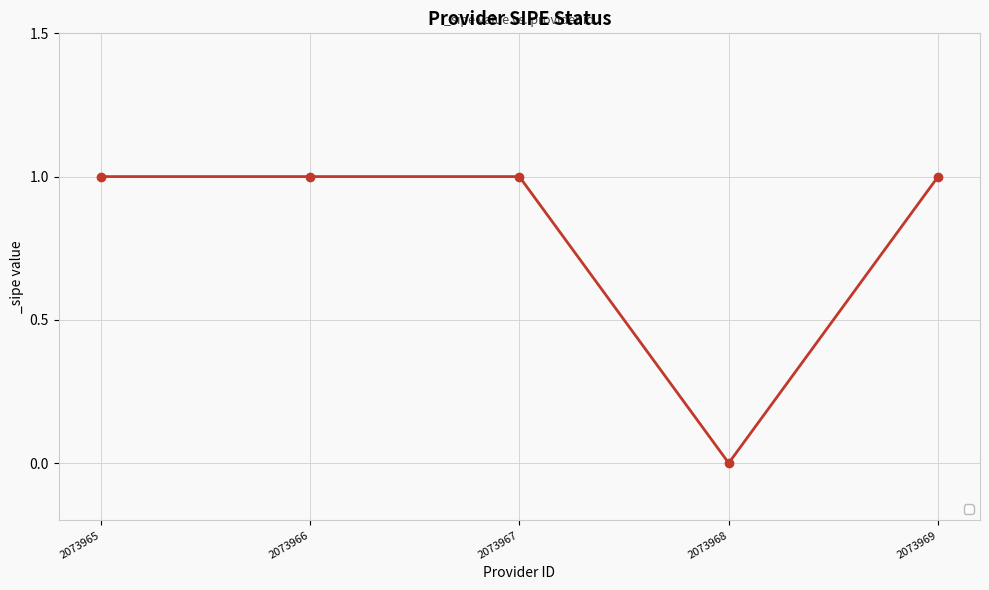

What is the maximum value shown in the chart?

1